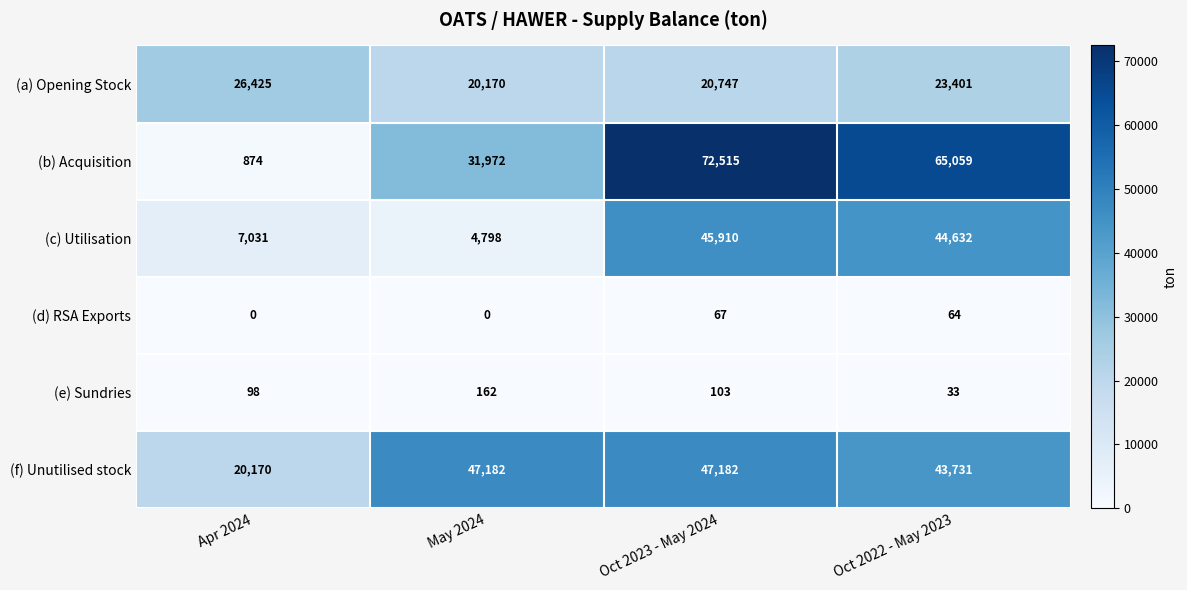

What is the difference between the second highest and second lowest values in the (a) Opening Stock series?

2654